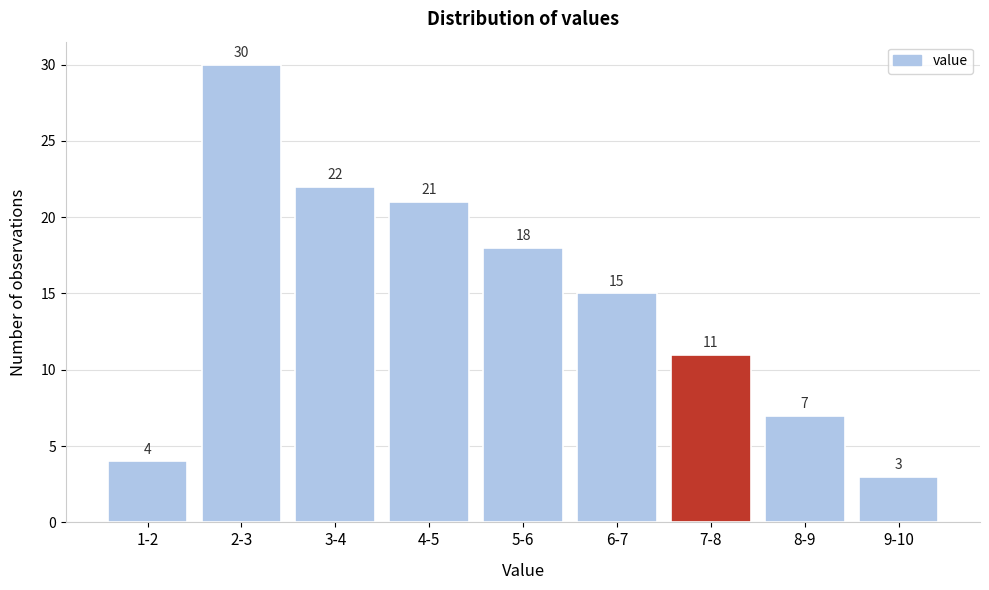

Reading left to right, transcribe all the data shown in this chart.

1-2=4	2-3=30	3-4=22	4-5=21	5-6=18	6-7=15	7-8=11	8-9=7	9-10=3